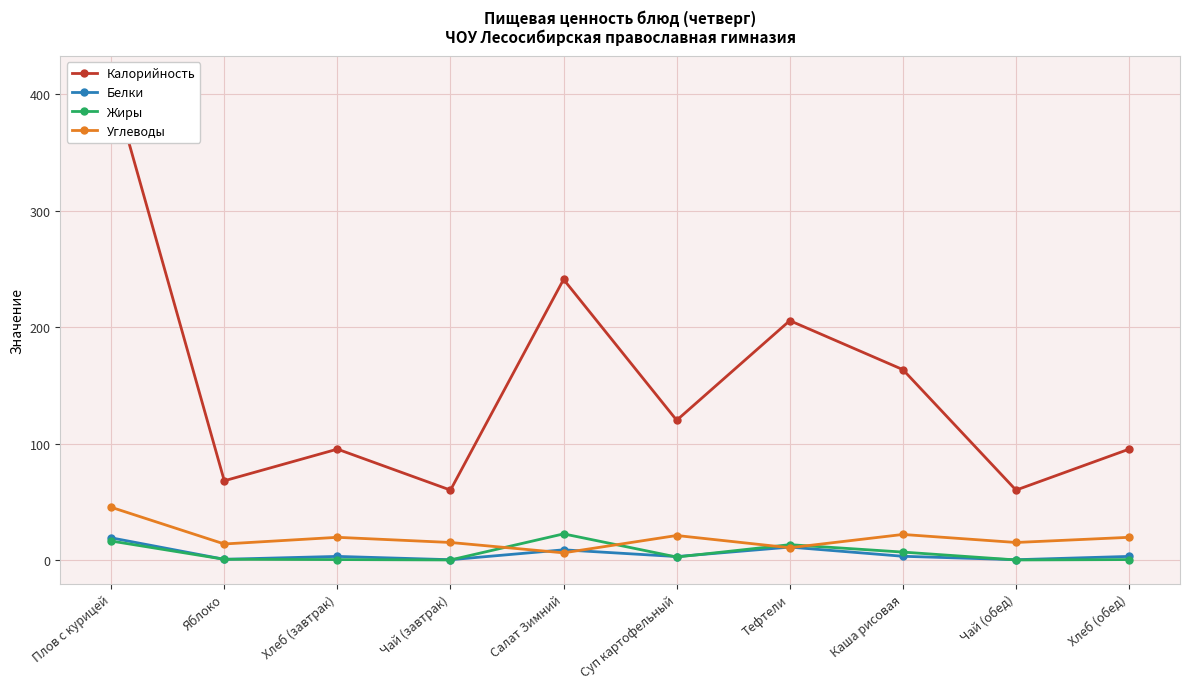

Is the value of Белки at Салат Зимний greater than the value of Жиры at Плов с курицей?

No